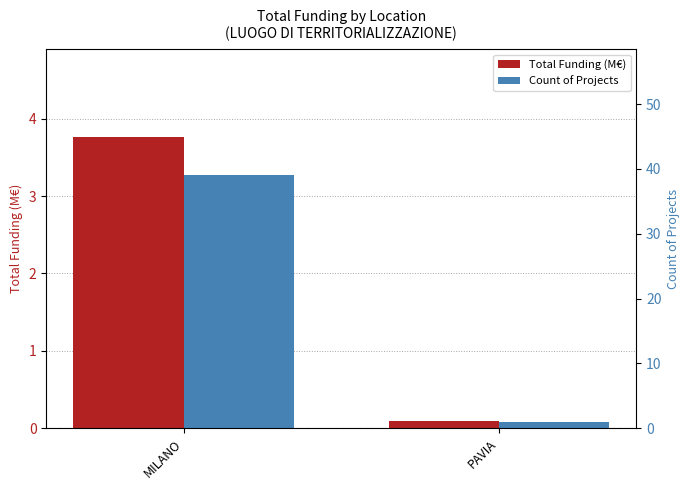

What is the difference between the highest and lowest values at PAVIA?

0.9